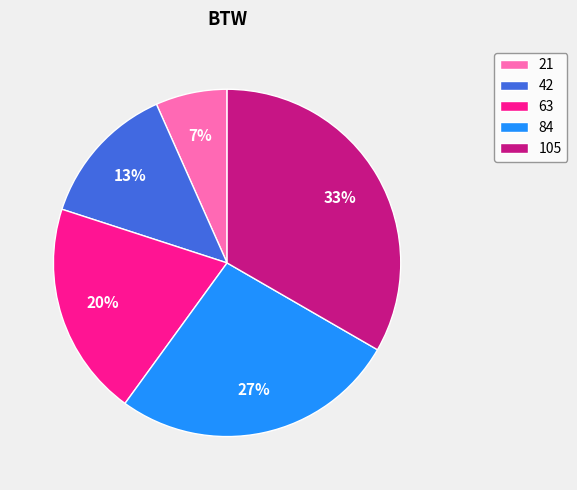

To the nearest percent, what percentage of the pie is 105?

33%